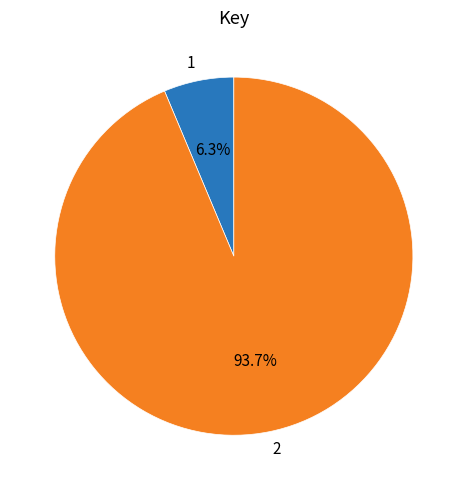

The 2 slice represents 84% of the pie. True or false?

False